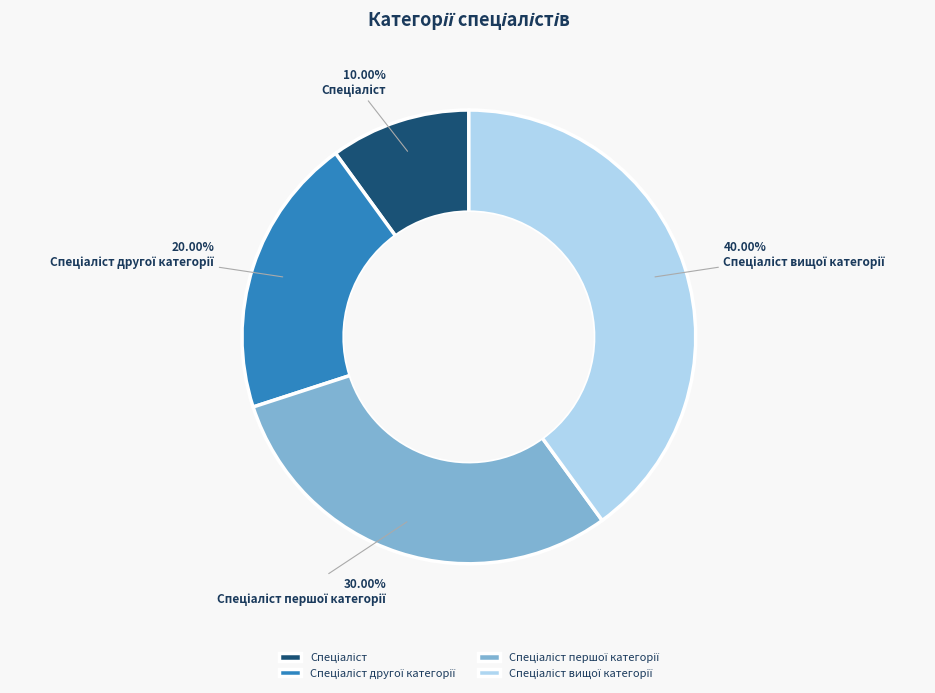

Is there a majority slice in this chart?

No